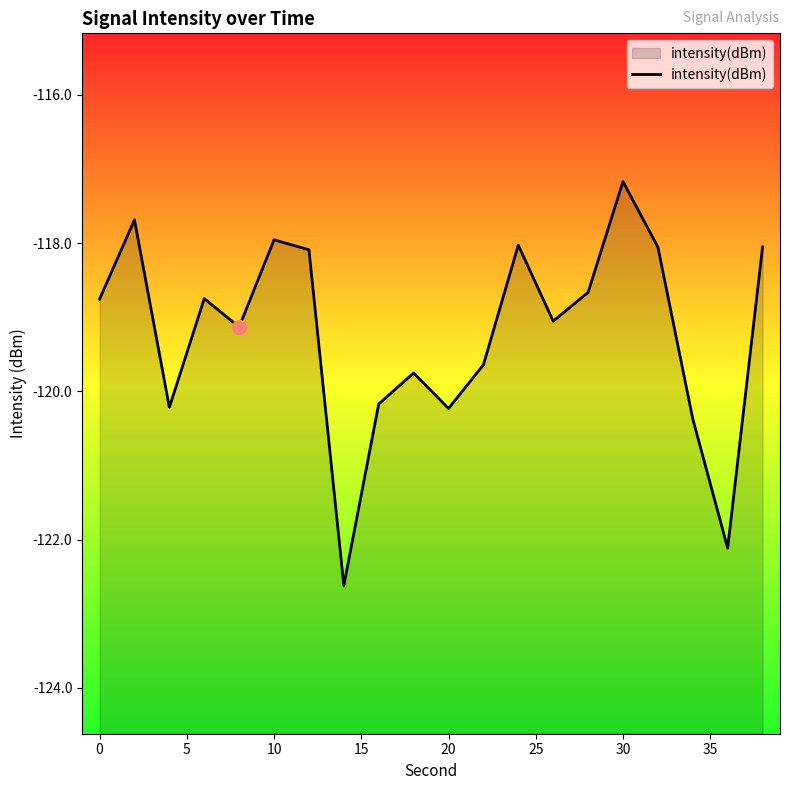

What is the difference between the maximum and minimum values?

5.4